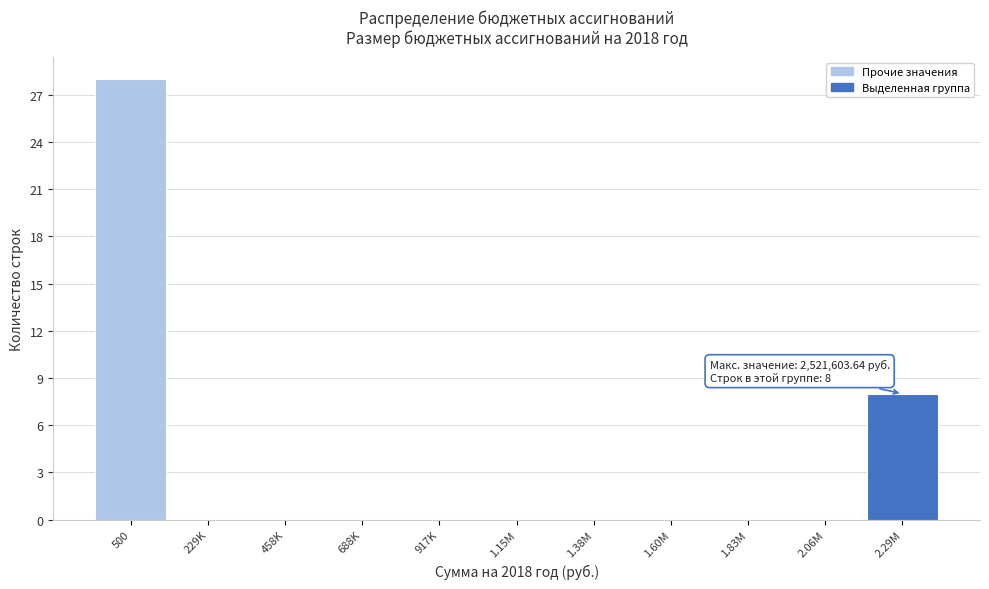

Reading left to right, transcribe all the data shown in this chart.

500=28	229K=0	458K=0	688K=0	917K=0	1.15M=0	1.38M=0	1.60M=0	1.83M=0	2.06M=0	2.29M=8